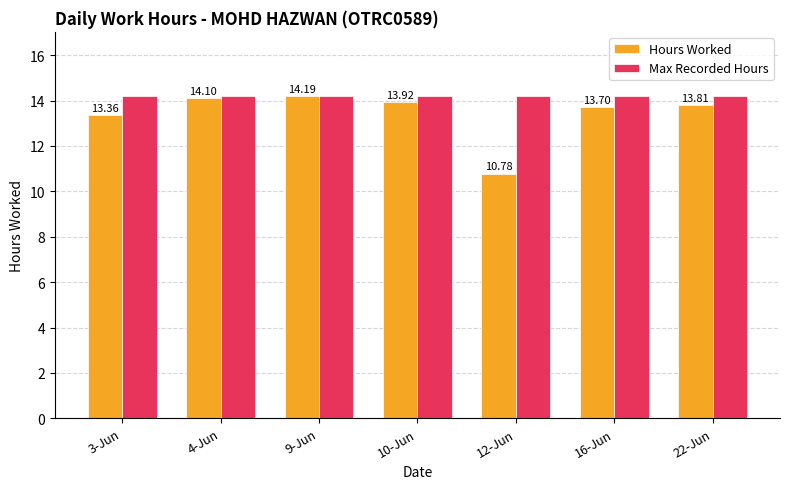

Which series has the widest spread of values?

Hours Worked